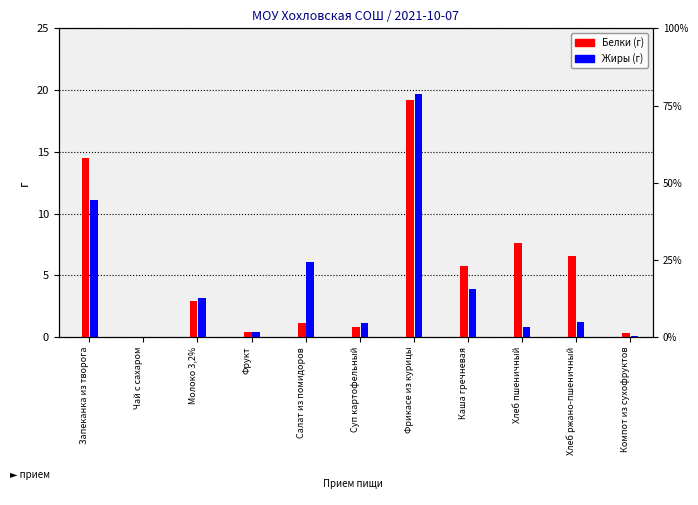

How many bars are there in each group?

2